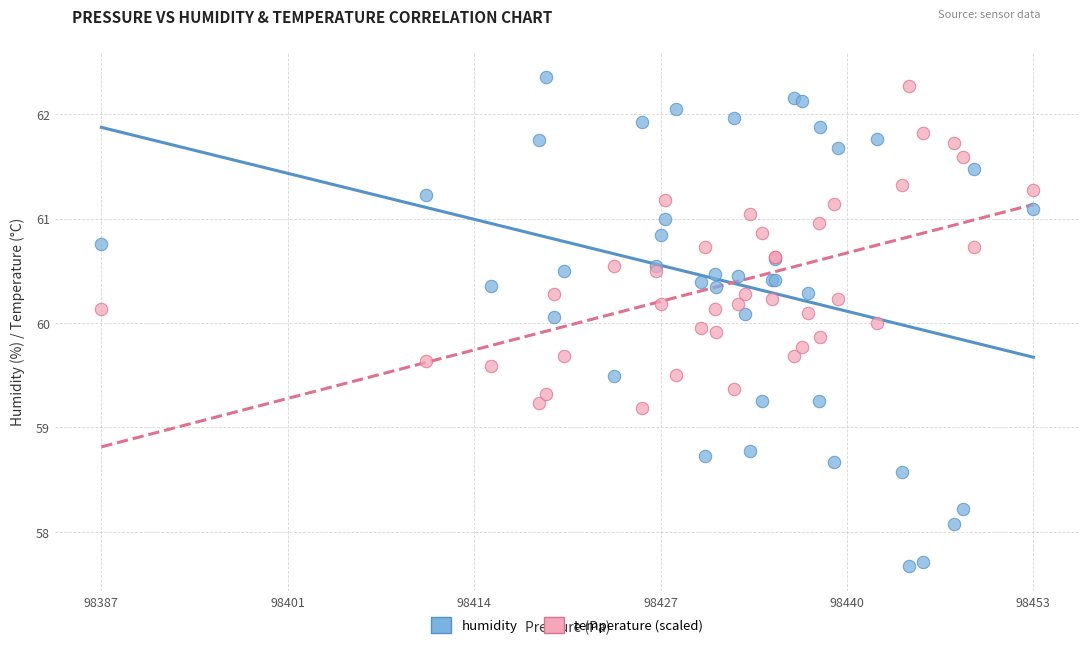

Which series has the largest Y range (max minus min)?

humidity